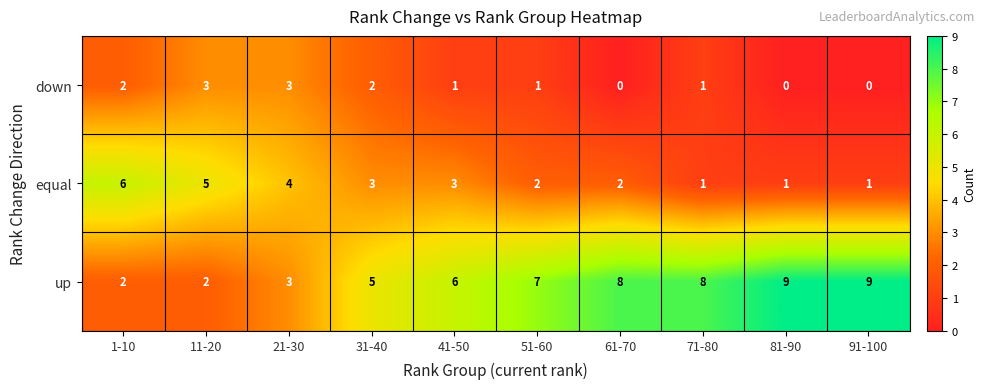

True or false: down has a value of 1 at 71-80.

True